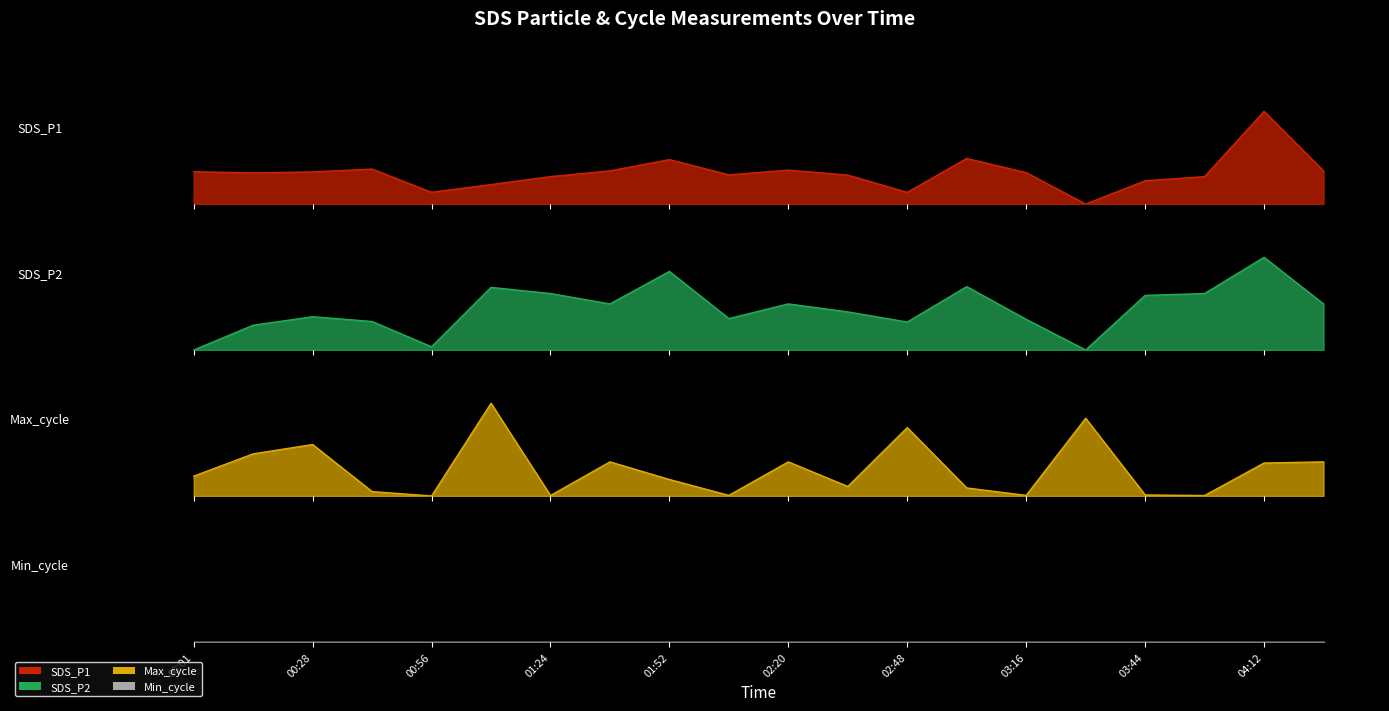

What position from the left is 00:14?

2